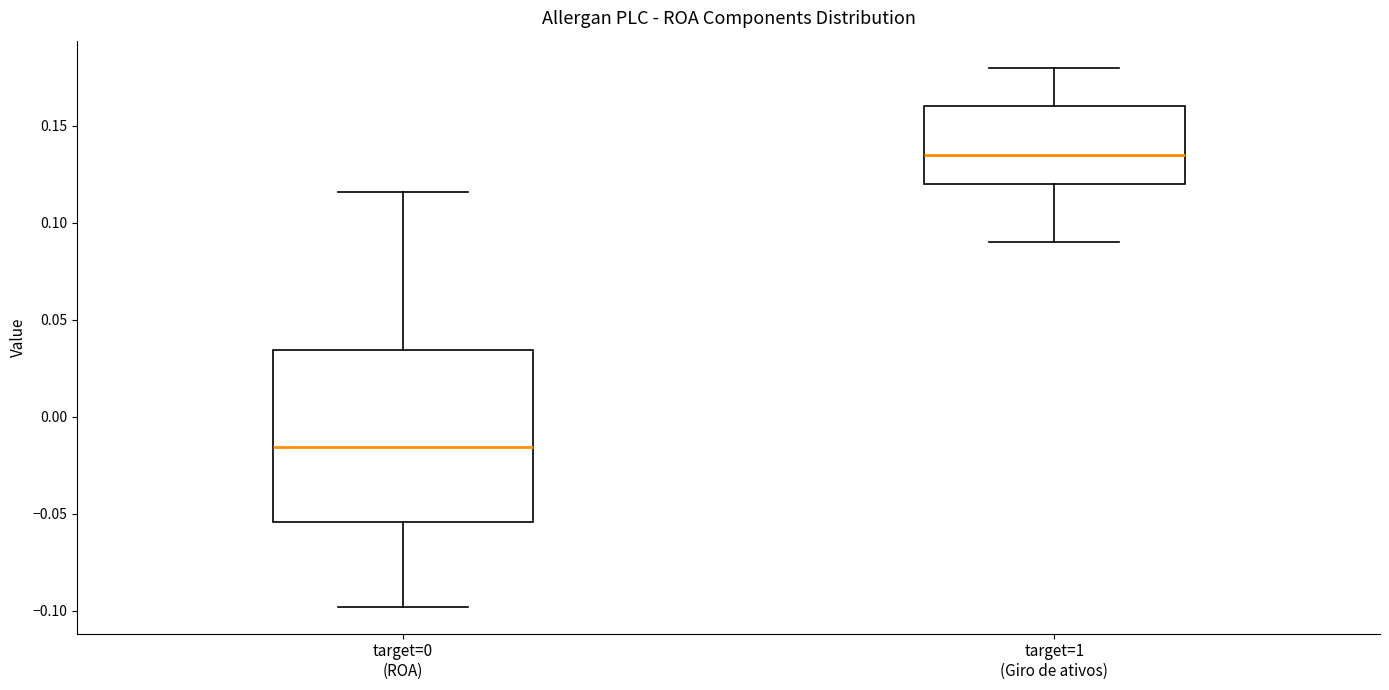

Reading left to right, transcribe this box plot: for each box, give where its median line is, the range the box spans, and where its two whiskers end, as read against the y-axis. The values are not printed on the chart, so give them approximately, as read against the axis.

target=0 (ROA): median -0.015, box -0.055 to 0.035, whiskers -0.100 to 0.115
target=1 (Giro de ativos): median 0.135, box 0.120 to 0.160, whiskers 0.090 to 0.180